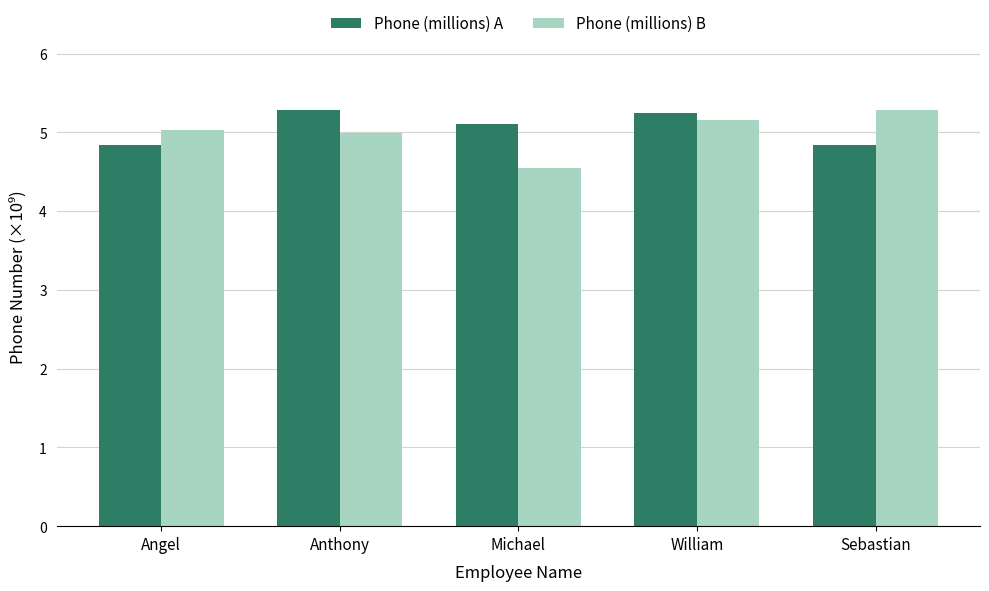

How many categories are shown in the chart?

5